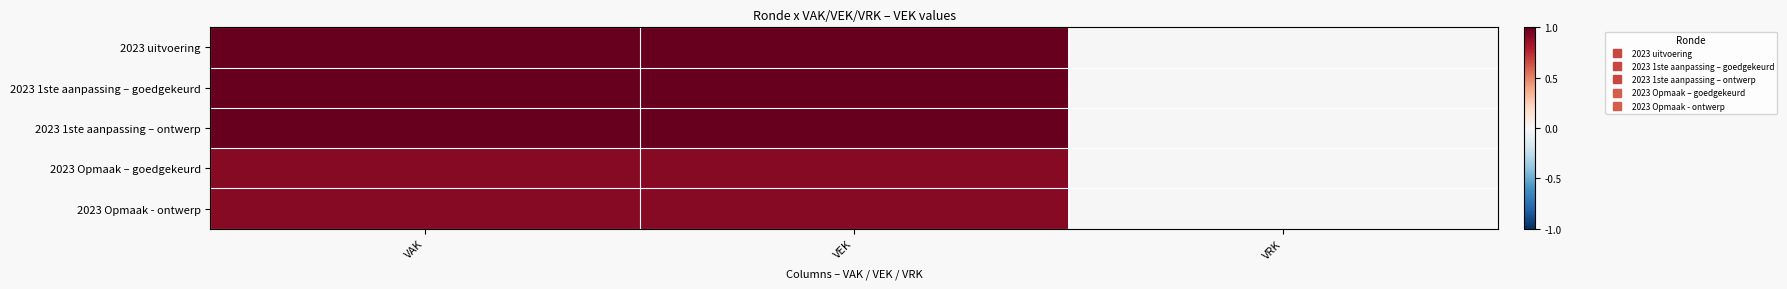

At VRK, list the series in order from smallest to largest.

2023 uitvoering, 2023 1ste aanpassing – goedgekeurd, 2023 1ste aanpassing – ontwerp, 2023 Opmaak – goedgekeurd, 2023 Opmaak - ontwerp